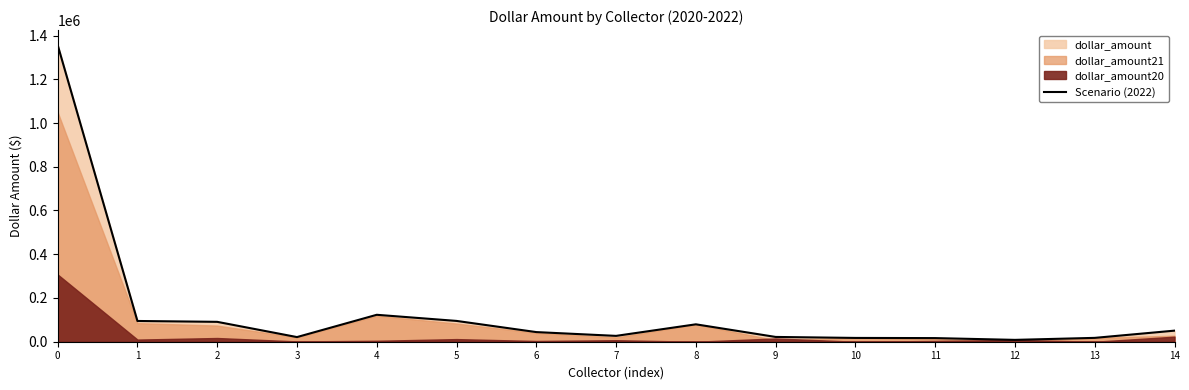

What is the smallest value displayed?

8458